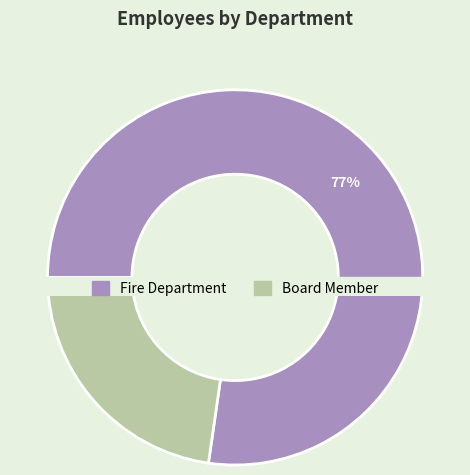

What portion of the pie excludes Board Member?

77.3%